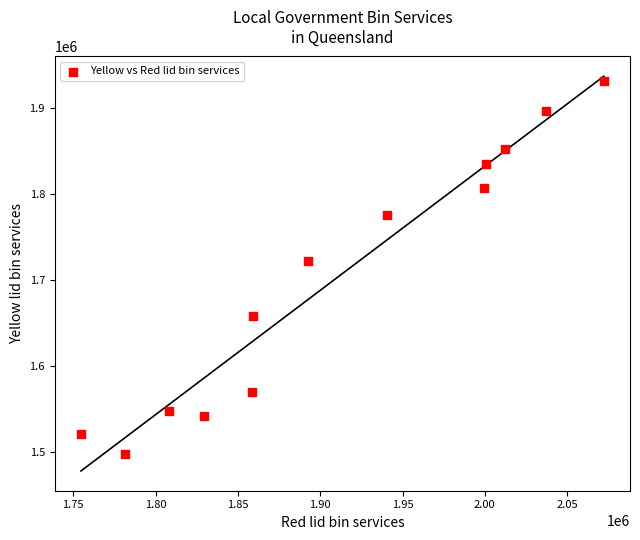

What is the range of X values (max minus min)?

317672